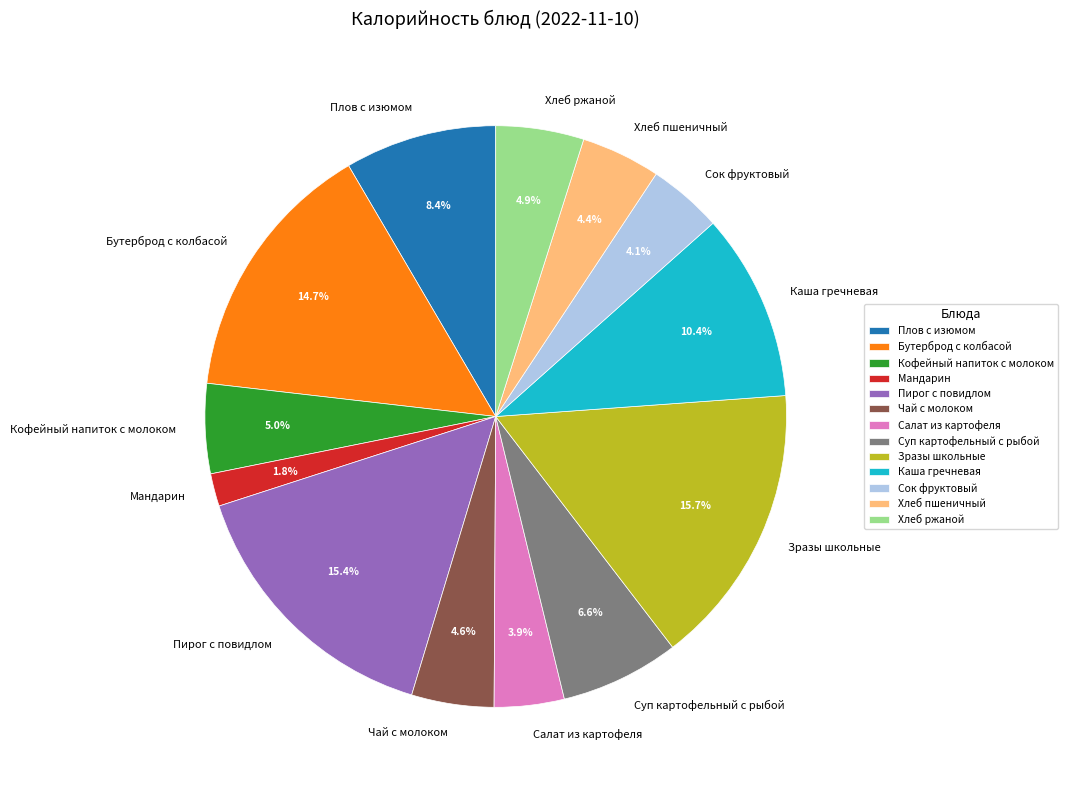

To the nearest percent, what is the average slice percentage?

8%